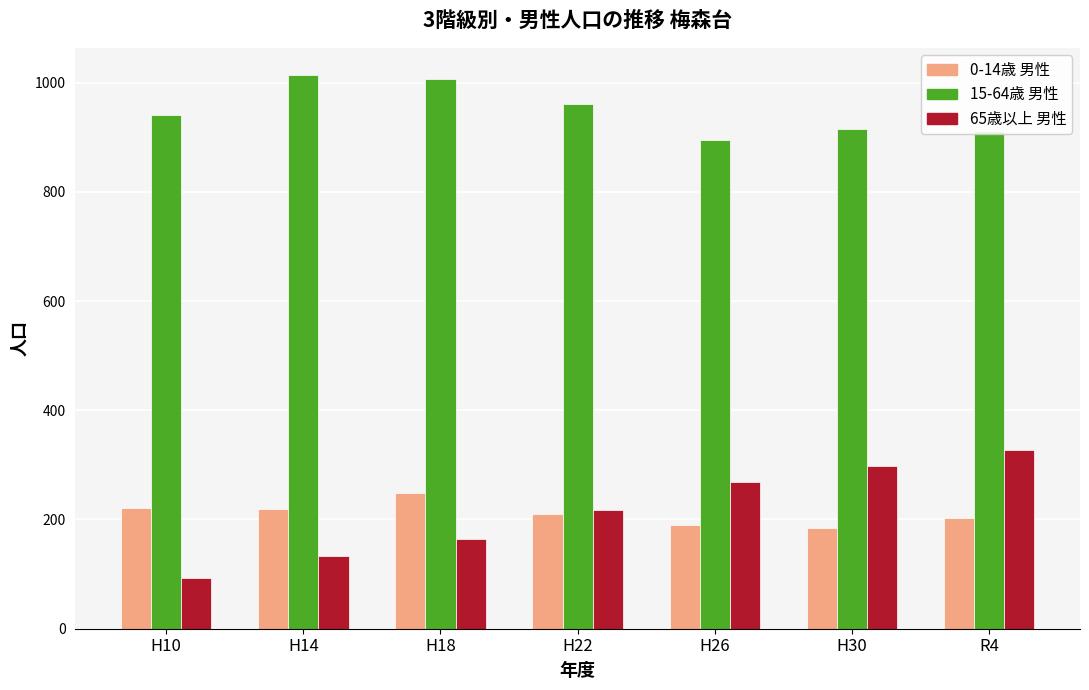

What is the maximum value for 0-14歳 男性?

248